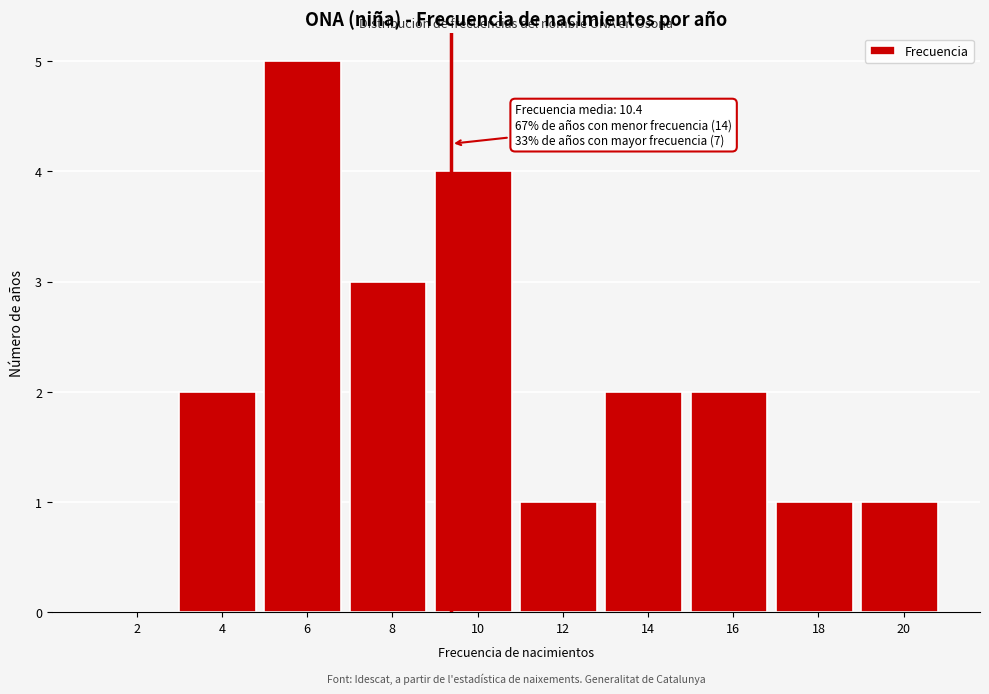

Reading left to right, list all the values displayed in this chart.

2=0	4=2	6=5	8=3	10=4	12=1	14=2	16=2	18=1	20=1